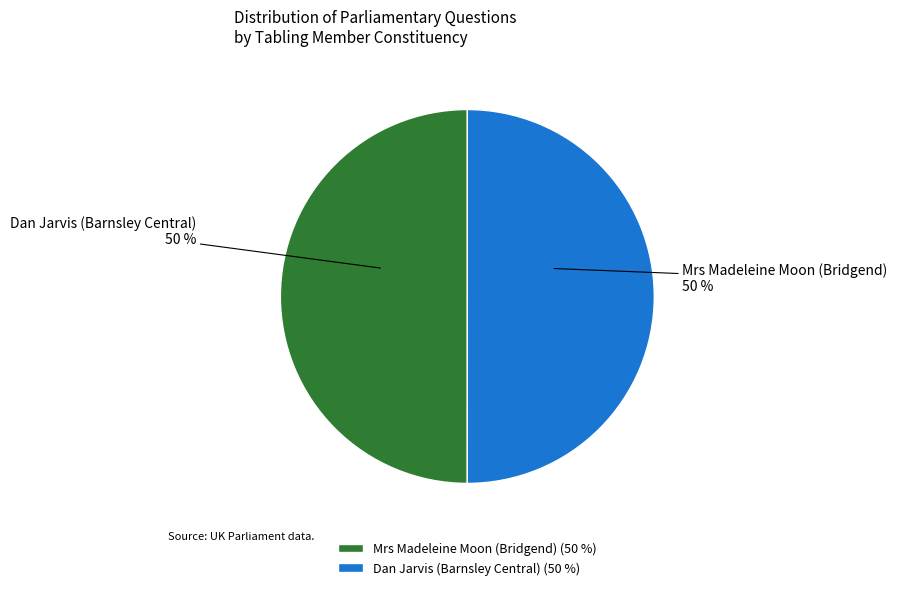

Approximately how many times larger is the value at Dan Jarvis (Barnsley Central) compared to Mrs Madeleine Moon (Bridgend)?

1.0